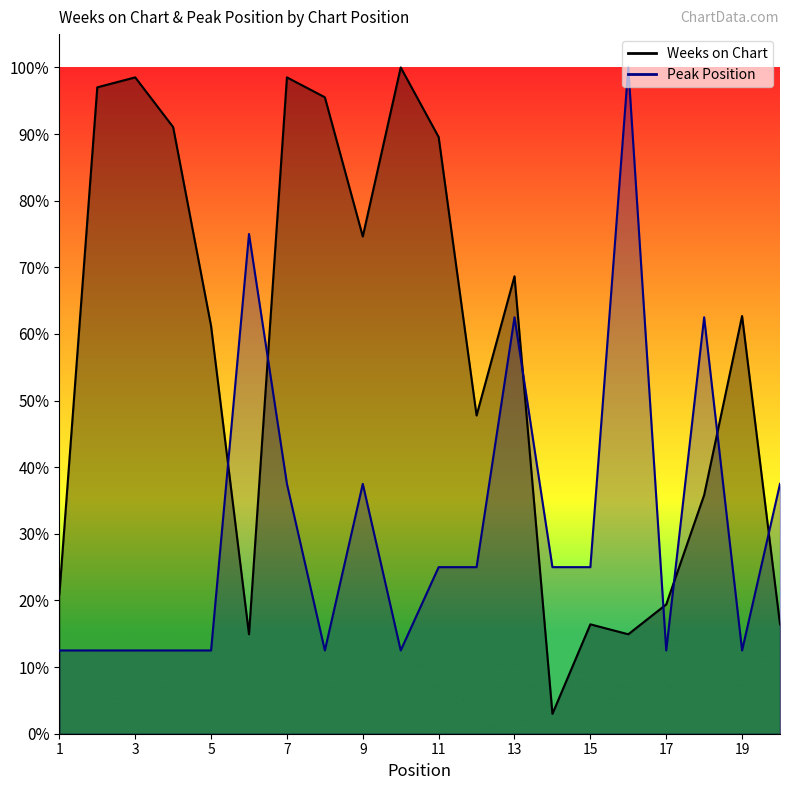

How many lines are shown in the chart?

2